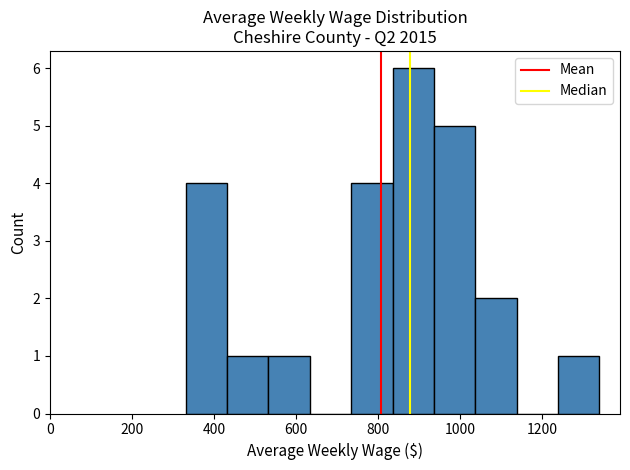

Reading left to right, list every bar in this chart as the range it spans on the x-axis followed by its height. Neither the bar edges nor the heights are printed on the chart, so give them approximately, as read against the axes.

340 to 440: 4
440 to 540: 1
540 to 640: 1
640 to 740: 0
740 to 840: 4
840 to 940: 6
940 to 1040: 5
1040 to 1140: 2
1140 to 1240: 0
1240 to 1340: 1